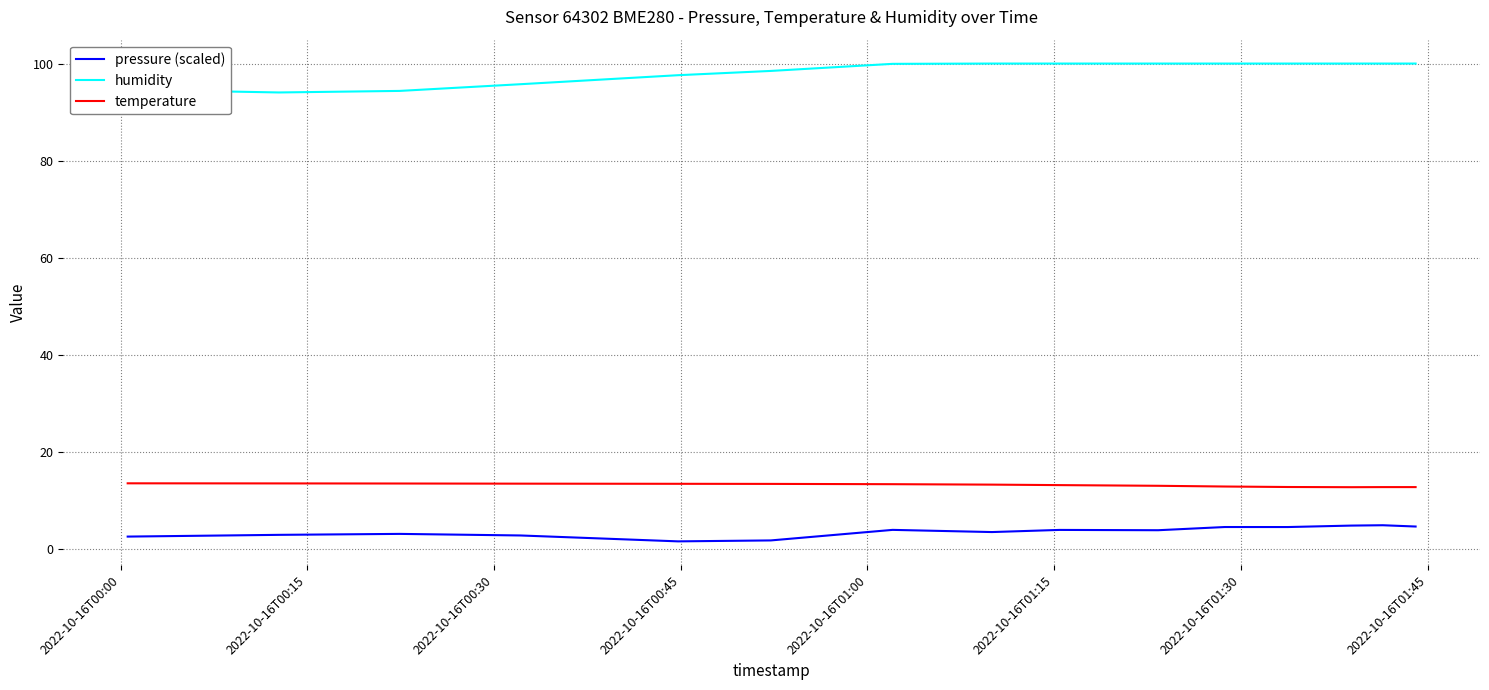

List the series in order of their peak value, lowest first.

pressure (scaled), temperature, humidity